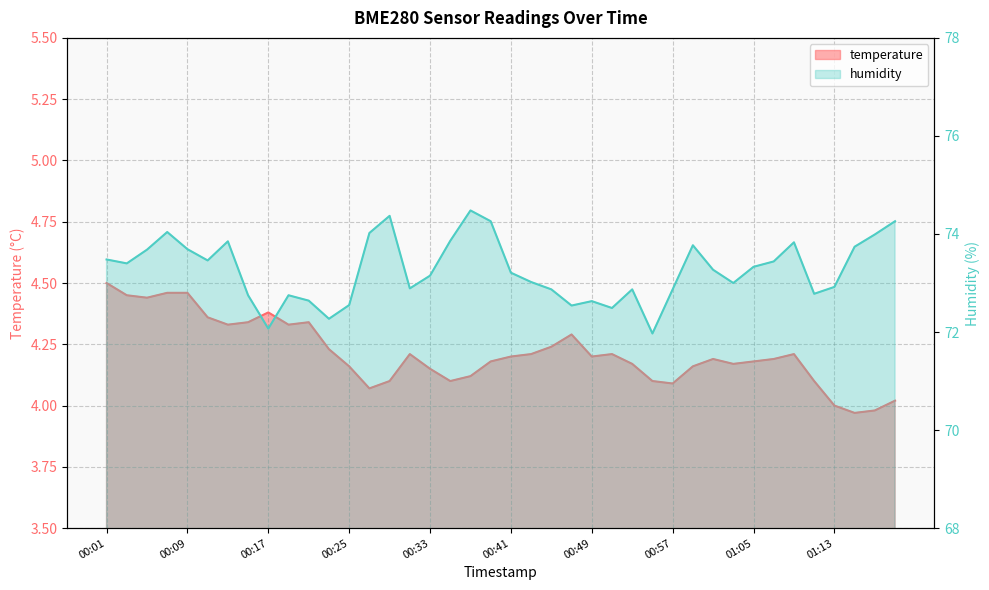

What is the difference between the humidity values at 00:31 and 00:13?

1.0